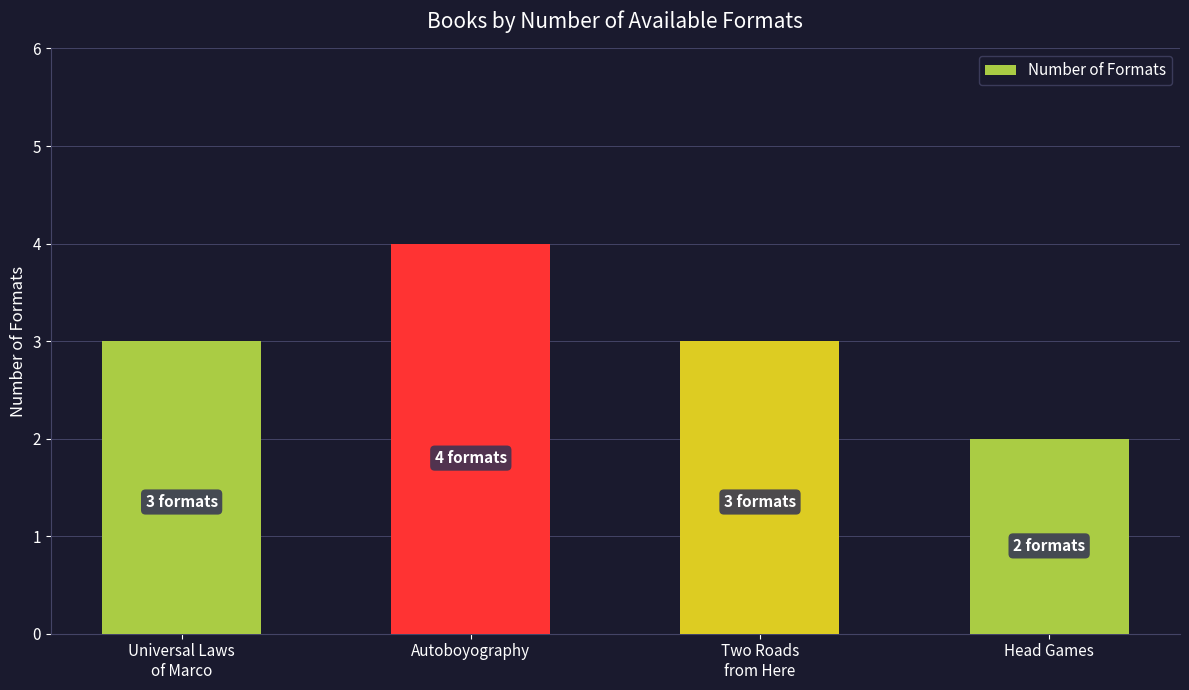

Which label corresponds to the largest value in the chart?

Autoboyography